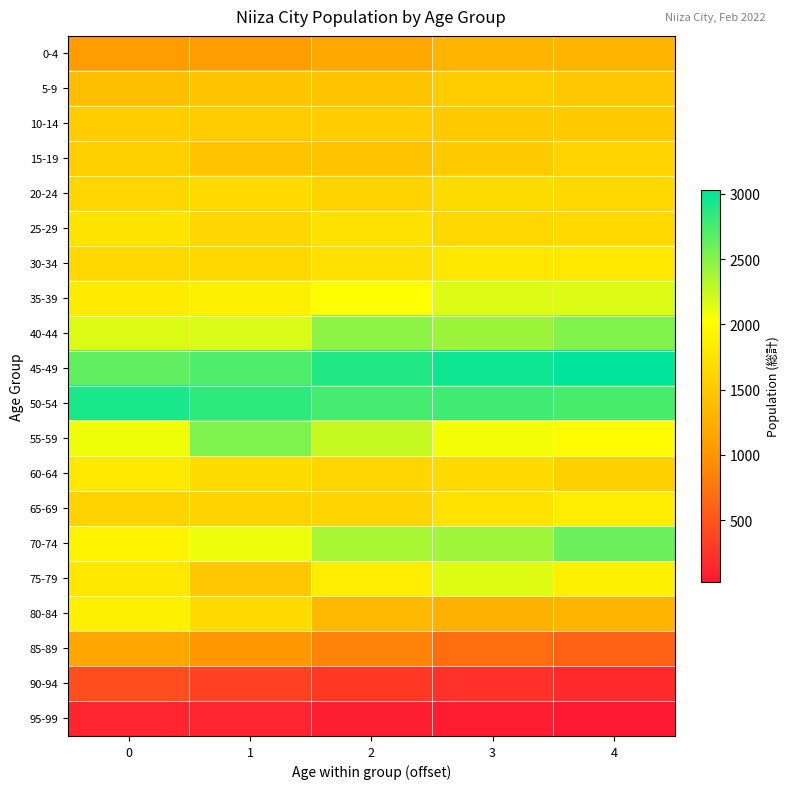

Reading left to right, transcribe all the data shown in this chart.

0-4: 0=1066	1=1079	2=1190	3=1295	4=1312
5-9: 0=1392	1=1459	2=1454	3=1532	4=1493
10-14: 0=1545	1=1533	2=1543	3=1507	4=1523
15-19: 0=1556	1=1435	2=1438	3=1518	4=1611
20-24: 0=1625	1=1671	2=1607	3=1689	4=1655
25-29: 0=1764	1=1623	2=1730	3=1635	4=1659
30-34: 0=1655	1=1652	2=1726	3=1795	4=1800
35-39: 0=1841	1=1887	2=2016	3=2162	4=2163
40-44: 0=2167	1=2183	2=2467	3=2407	4=2514
45-49: 0=2645	1=2715	2=2896	3=2978	4=3026
50-54: 0=2924	1=2850	2=2754	3=2774	4=2744
55-59: 0=2086	1=2523	2=2248	3=2058	4=1991
60-64: 0=1817	1=1681	2=1626	3=1678	4=1574
65-69: 0=1600	1=1604	2=1618	3=1744	4=1851
70-74: 0=1923	1=2096	2=2369	3=2402	4=2616
75-79: 0=1793	1=1490	2=1852	3=2155	4=1895
80-84: 0=1889	1=1673	2=1344	3=1262	4=1306
85-89: 0=1170	1=1016	2=851	3=697	4=613
90-94: 0=446	1=365	2=278	3=224	4=165
95-99: 0=132	1=117	2=69	3=58	4=31